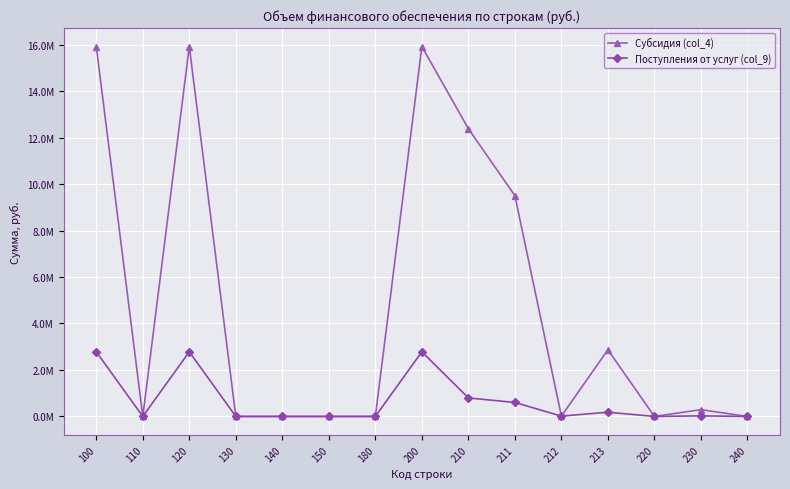

What are all the series names shown in the legend?

Субсидия (col_4), Поступления от услуг (col_9)